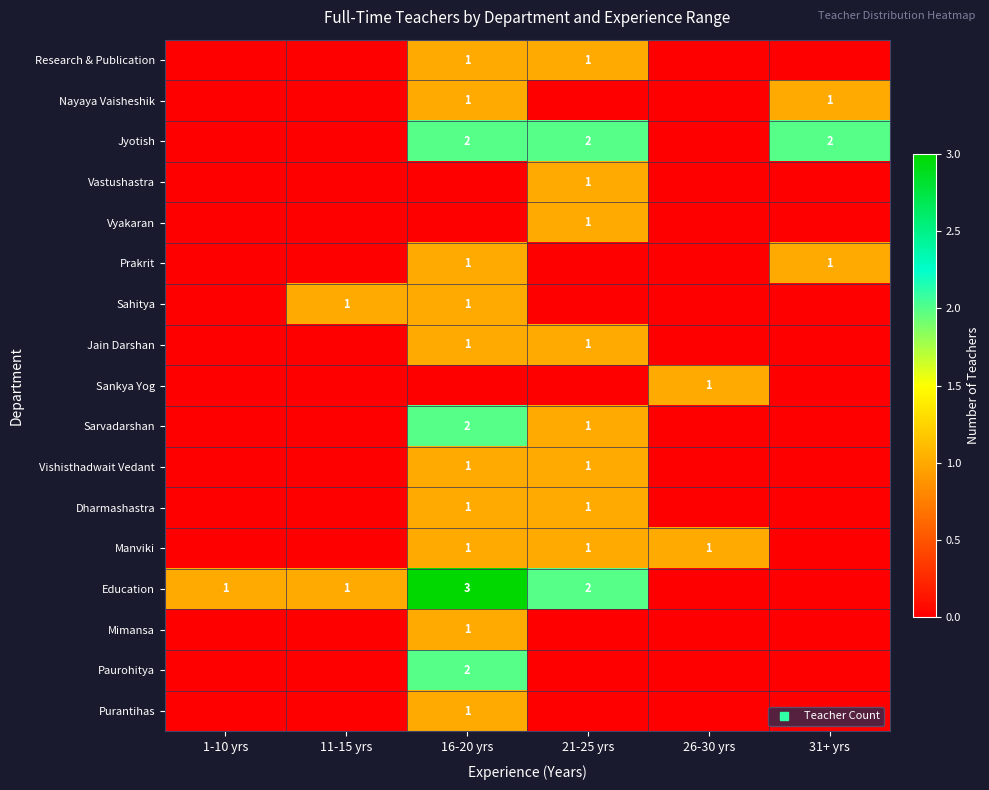

The Education series shows 0 at 26-30 yrs. True or false?

True